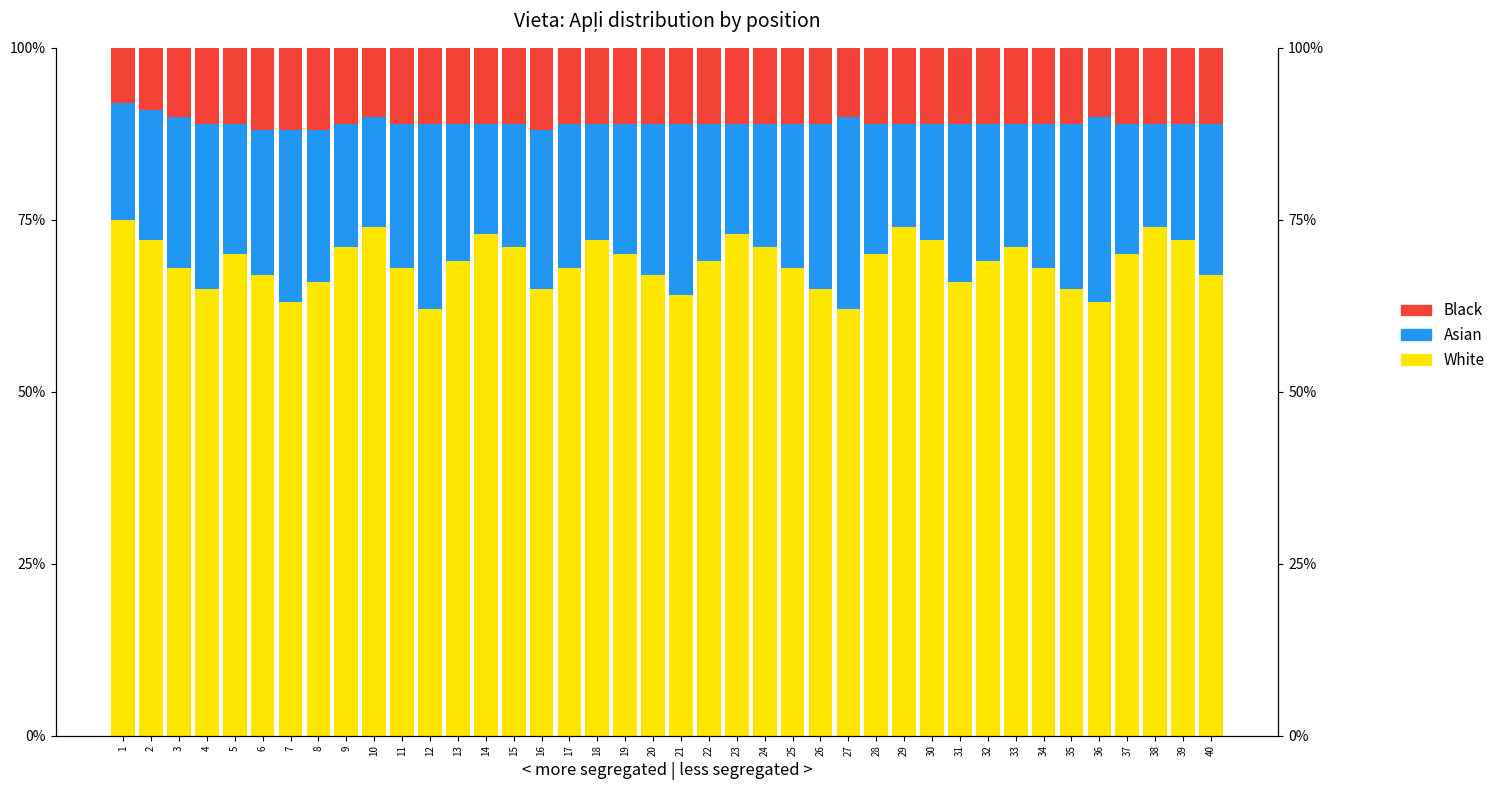

At which category is the sum across all series the highest?

1